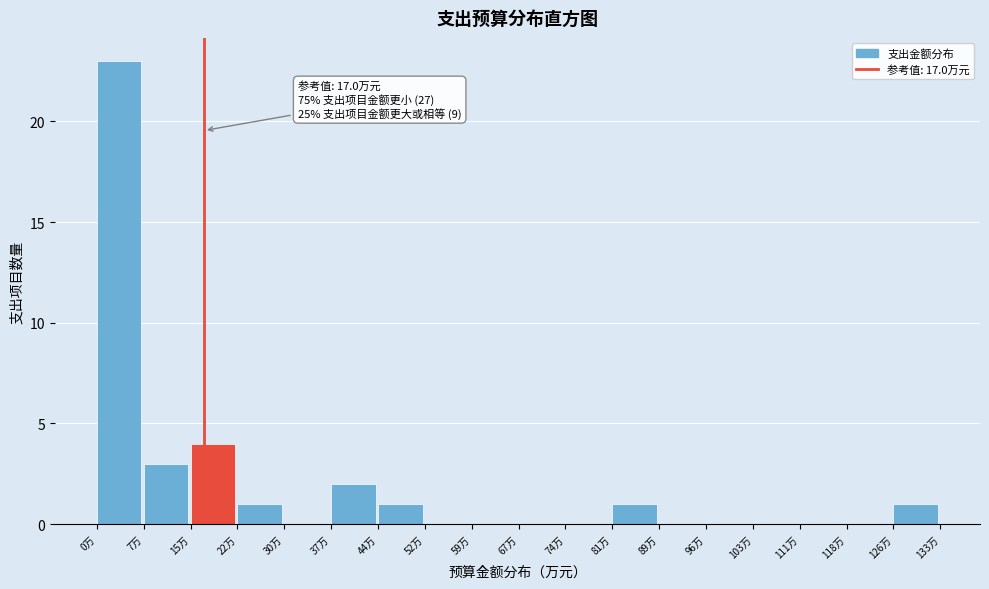

Which range on the x-axis has the tallest bar?

0 to 7